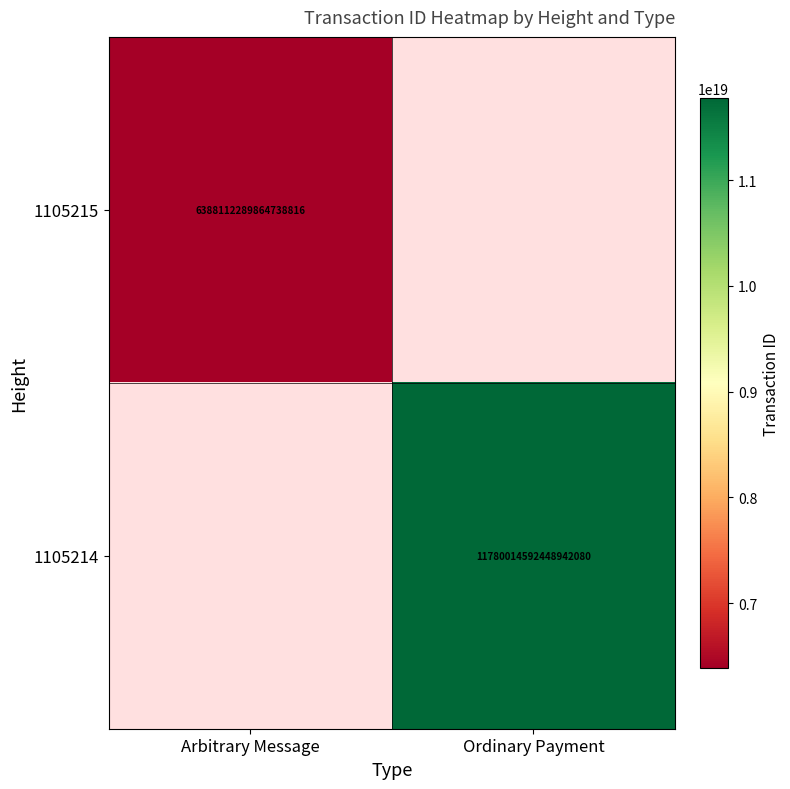

Is it true that 1105215 equals 6388112289864738816 at Arbitrary Message?

True